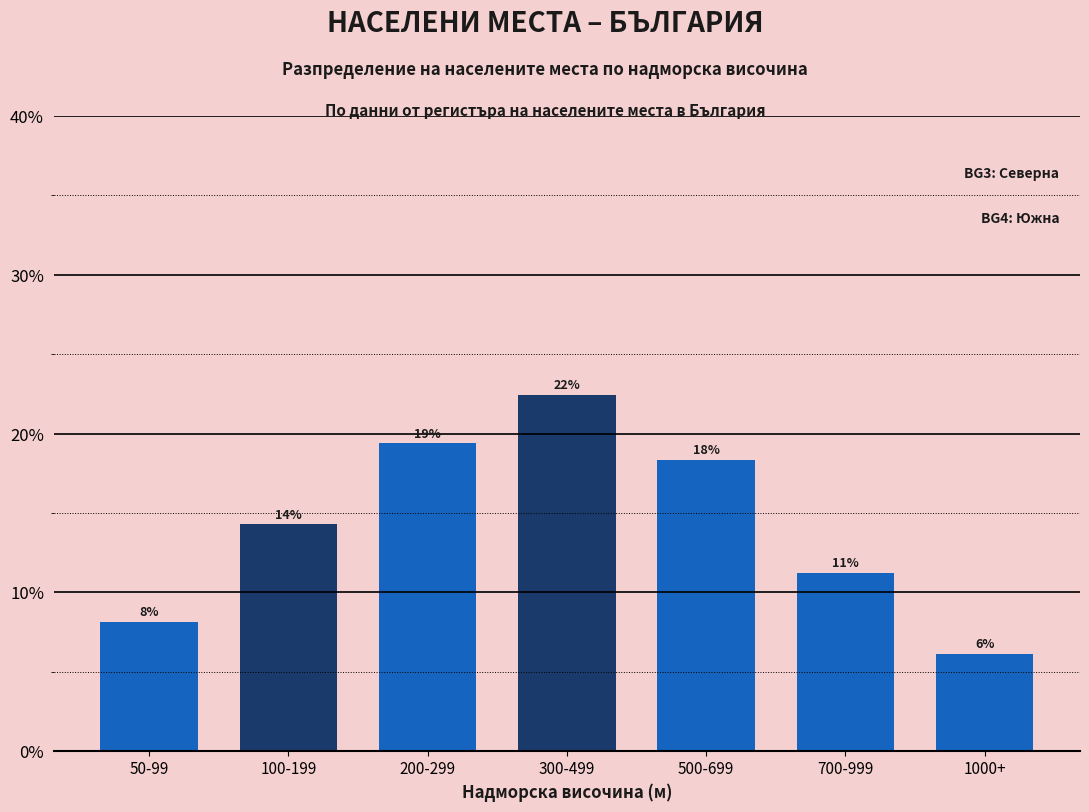

Does the chart contain any negative values?

No